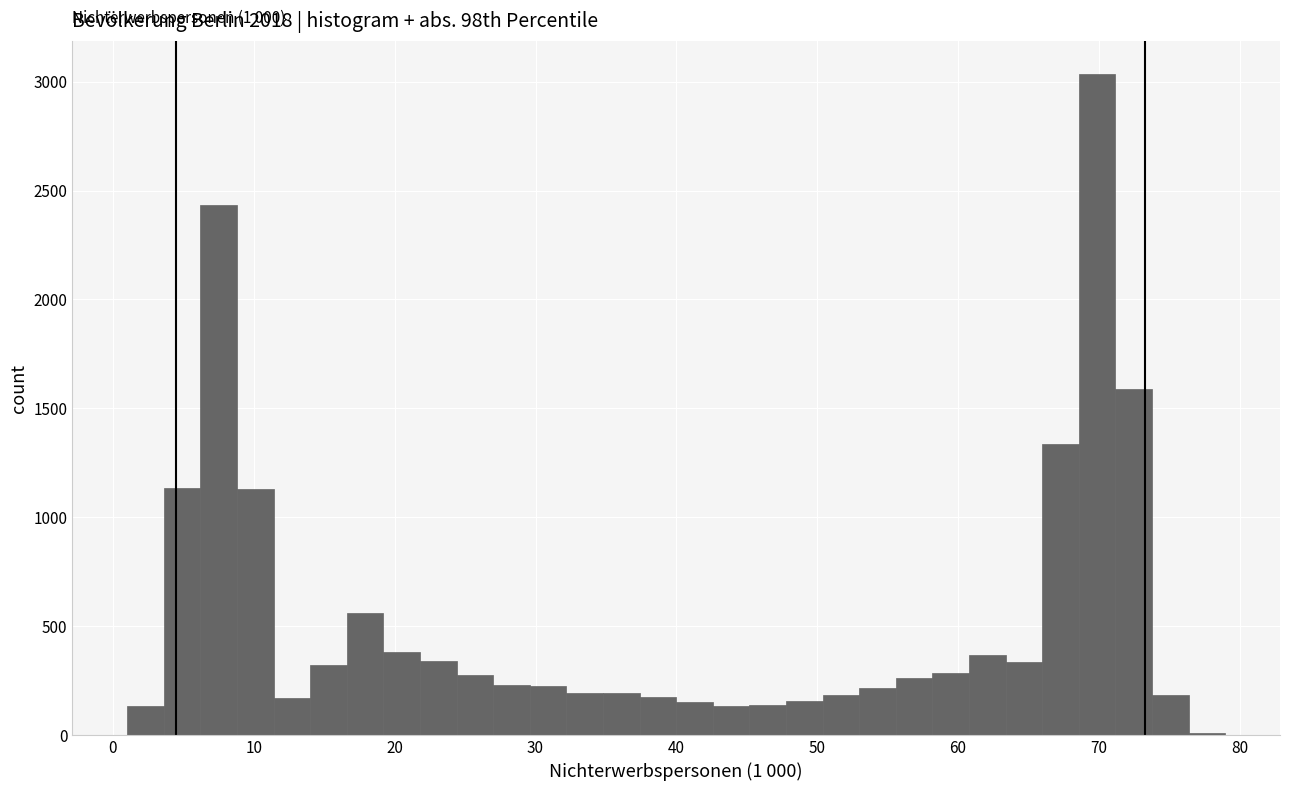

Read against the x-axis, roughly where is the centre of the tallest bar?

70